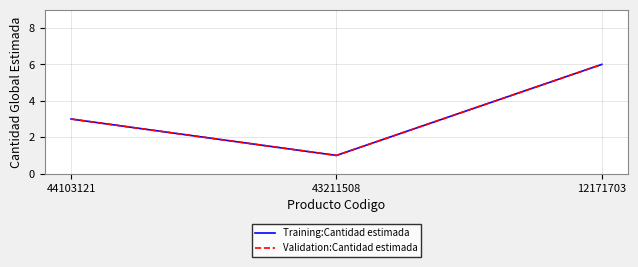

Does the chart have visible grid lines?

Yes